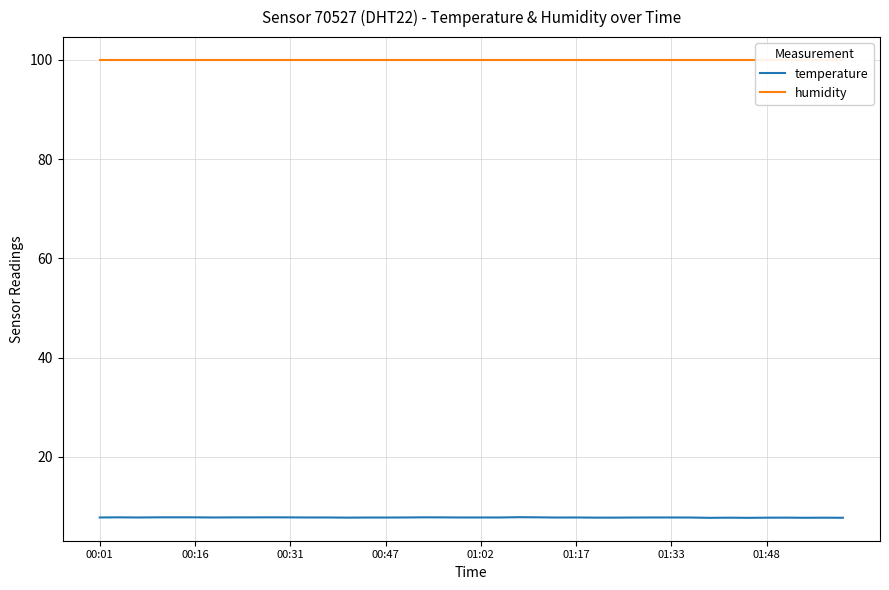

The value of temperature at 00:31 is 11.7. True or false?

False